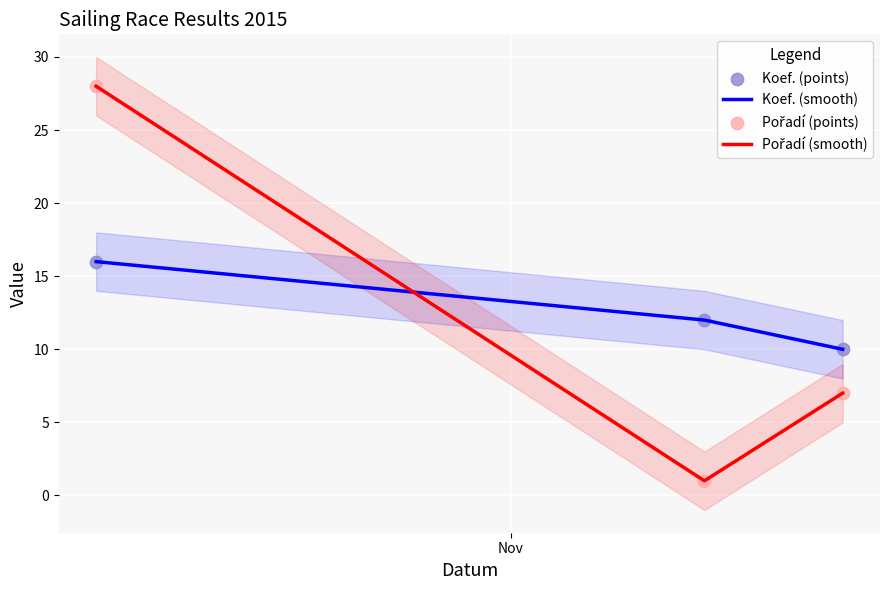

Is the value of Pořadí (points) at 2 greater than the value of Koef. (points) at 2?

No